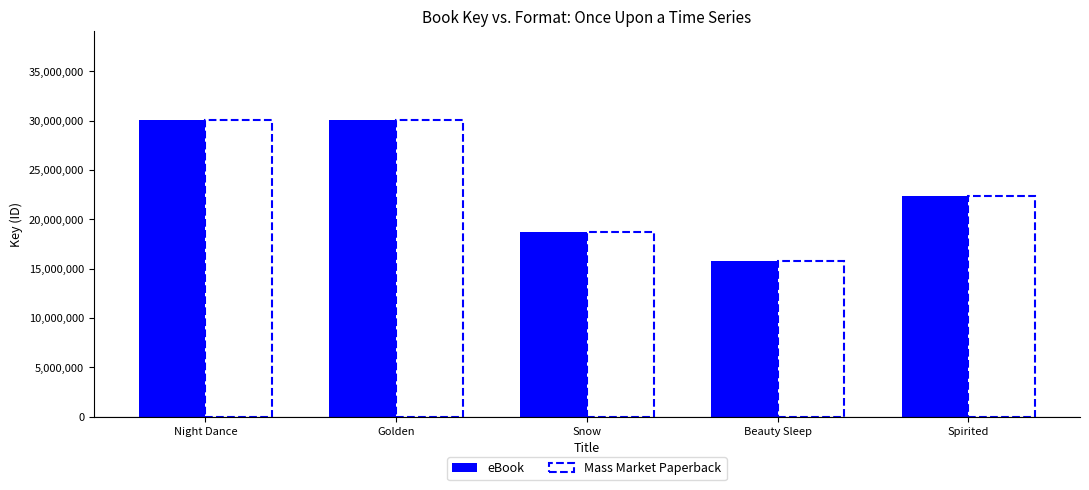

Which category has the lowest value in the eBook series?

Beauty Sleep